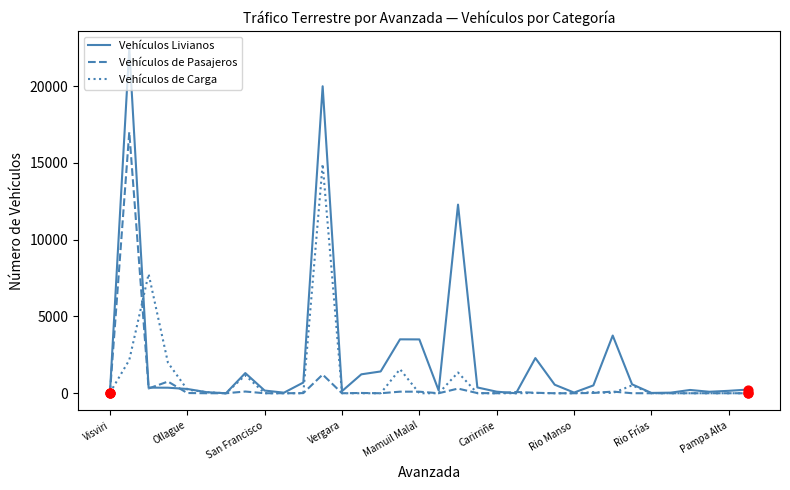

Which series has the largest total across all categories?

Vehículos Livianos